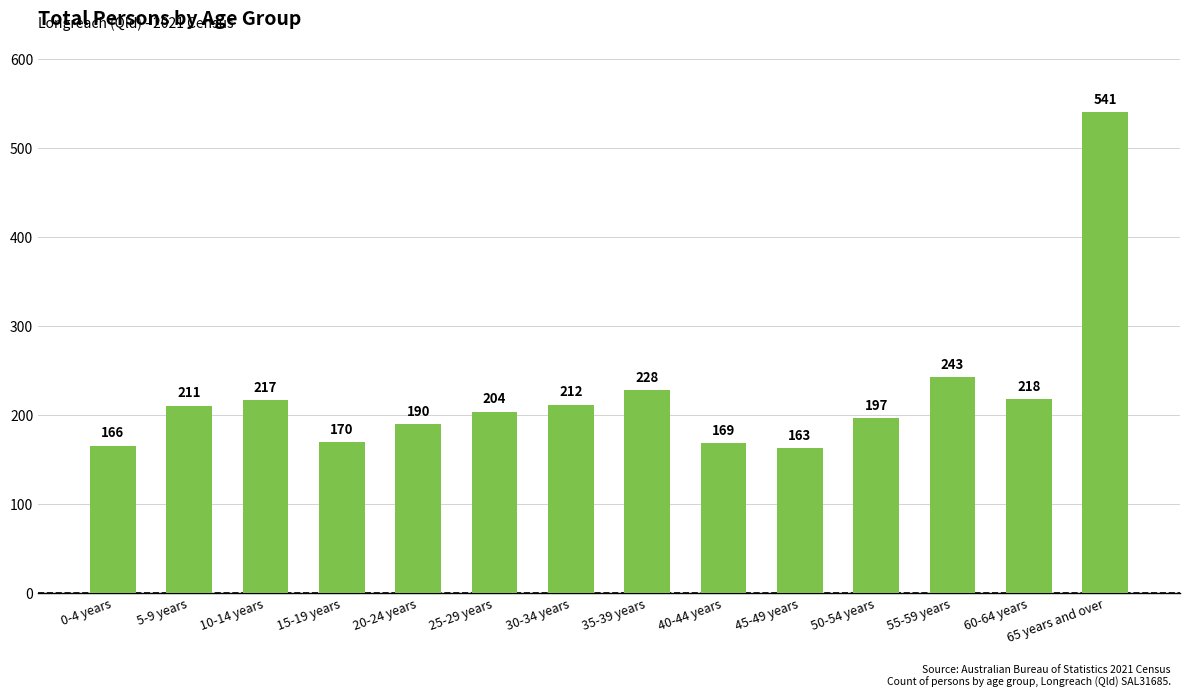

The chart shows a value of 204 at 25-29 years. True or false?

True